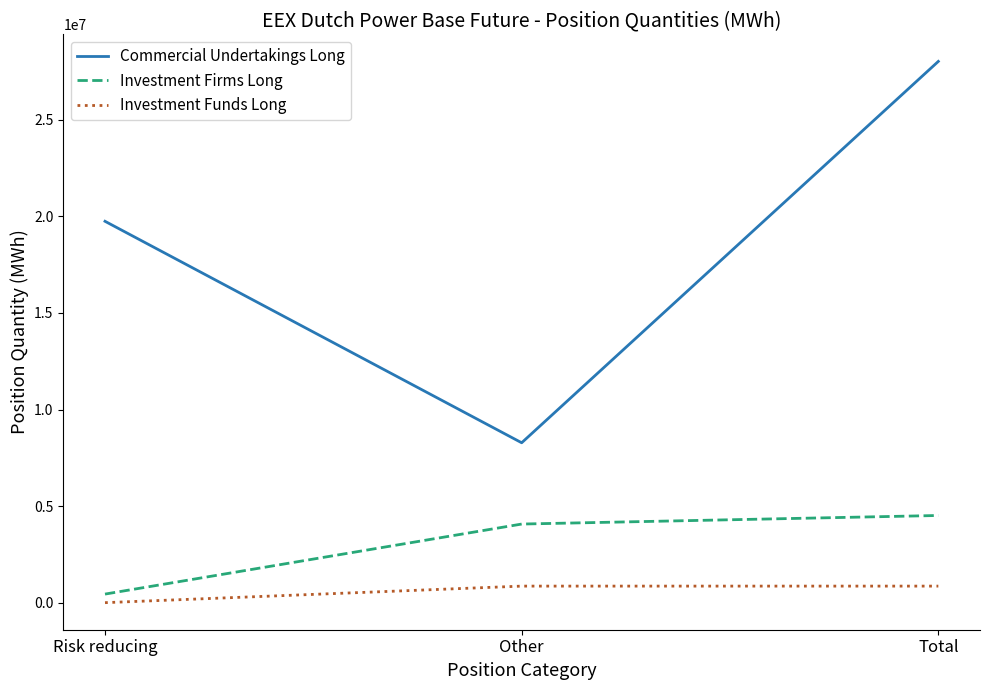

Which label corresponds to the largest value in the chart?

Total